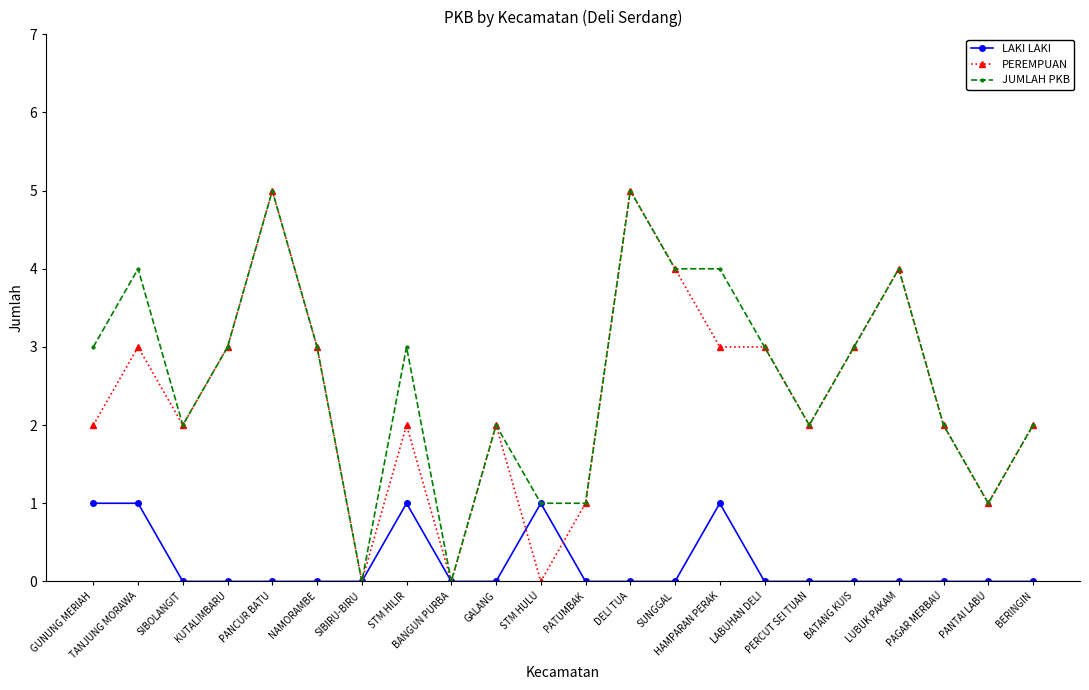

What is the greatest value displayed?

5